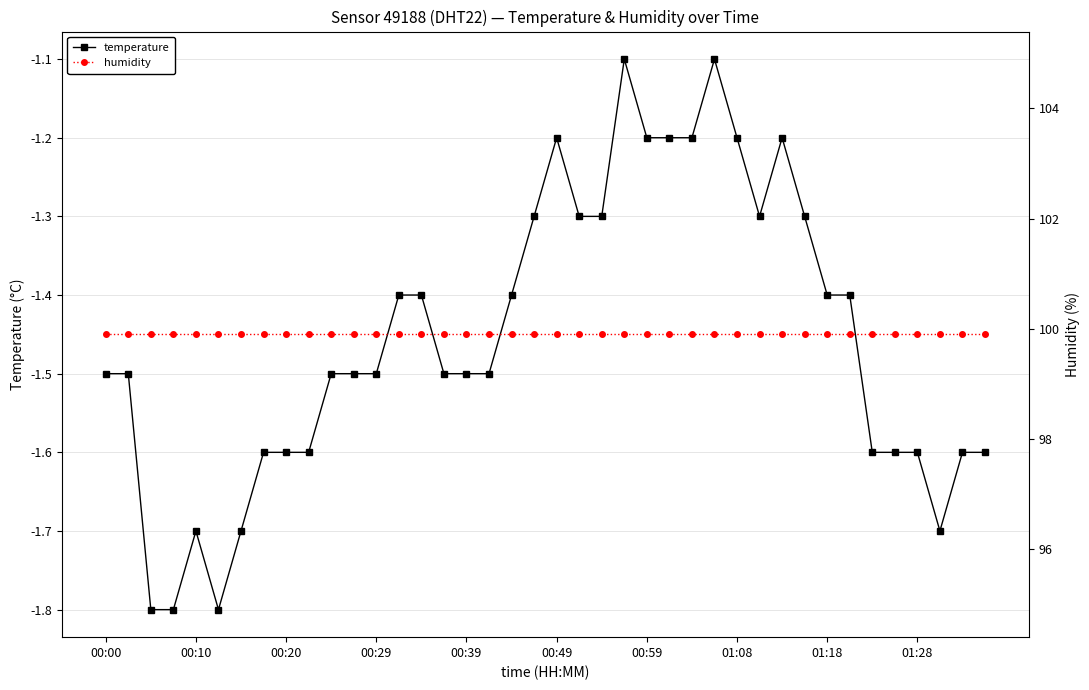

How many lines are shown in the chart?

2